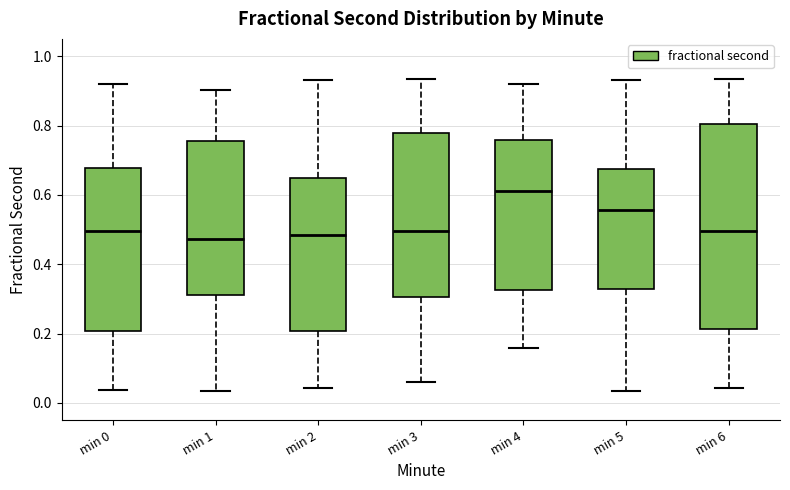

Reading left to right, read every box against the y-axis: the position of its median line, the range the box covers, and the ends of its whiskers. The values are not printed on the chart, so give them approximately, as read against the axis.

min 0: median 0.50, box 0.20 to 0.68, whiskers 0.04 to 0.92
min 1: median 0.48, box 0.32 to 0.76, whiskers 0.04 to 0.90
min 2: median 0.48, box 0.20 to 0.64, whiskers 0.04 to 0.94
min 3: median 0.50, box 0.30 to 0.78, whiskers 0.06 to 0.94
min 4: median 0.62, box 0.32 to 0.76, whiskers 0.16 to 0.92
min 5: median 0.56, box 0.32 to 0.68, whiskers 0.04 to 0.94
min 6: median 0.50, box 0.22 to 0.80, whiskers 0.04 to 0.94